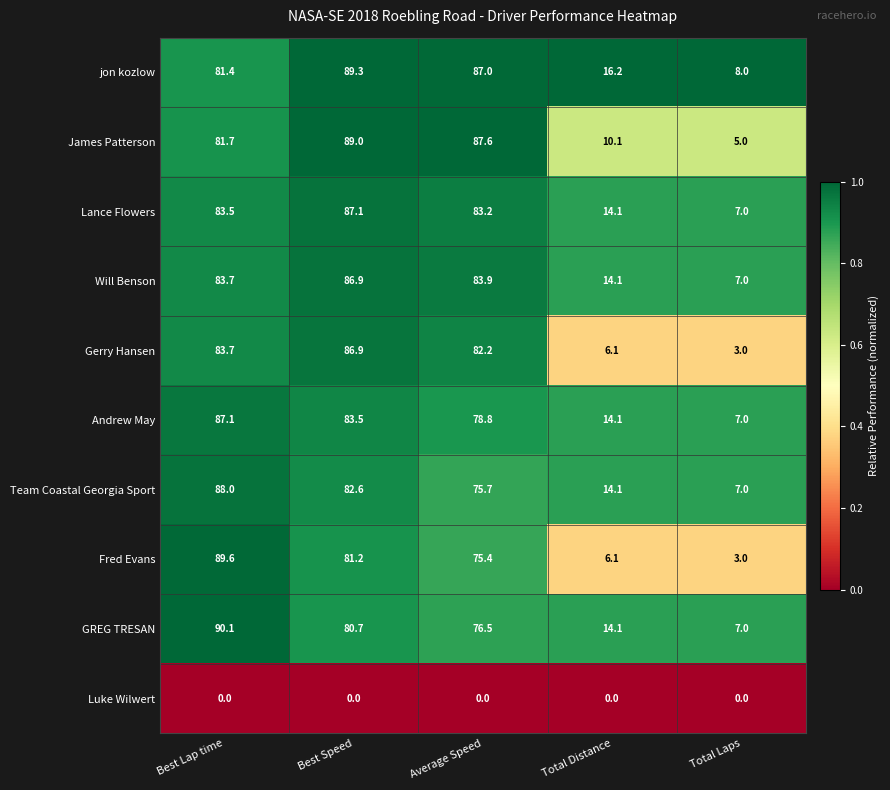

What is the difference between the highest and lowest values at Best Lap time?

90.1